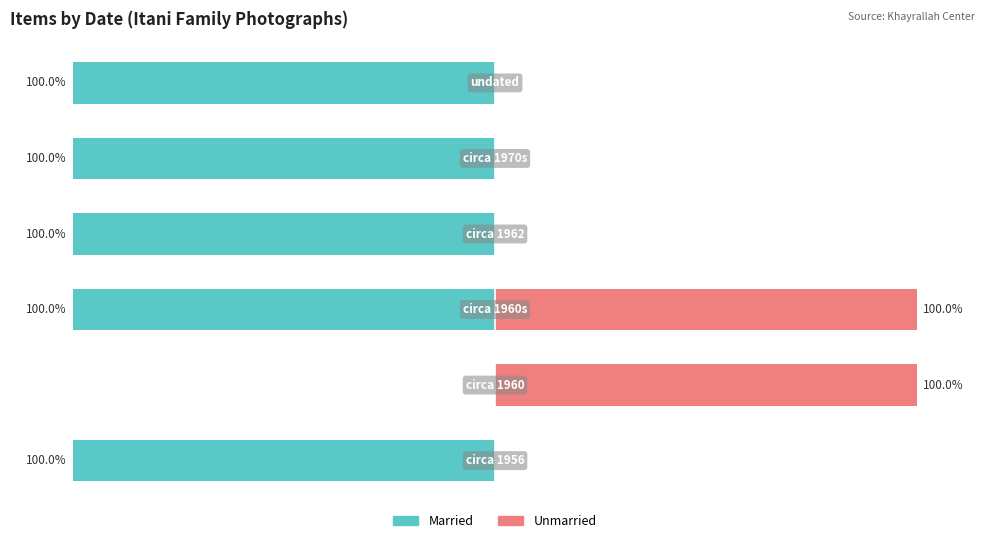

How many groups of bars are there?

6